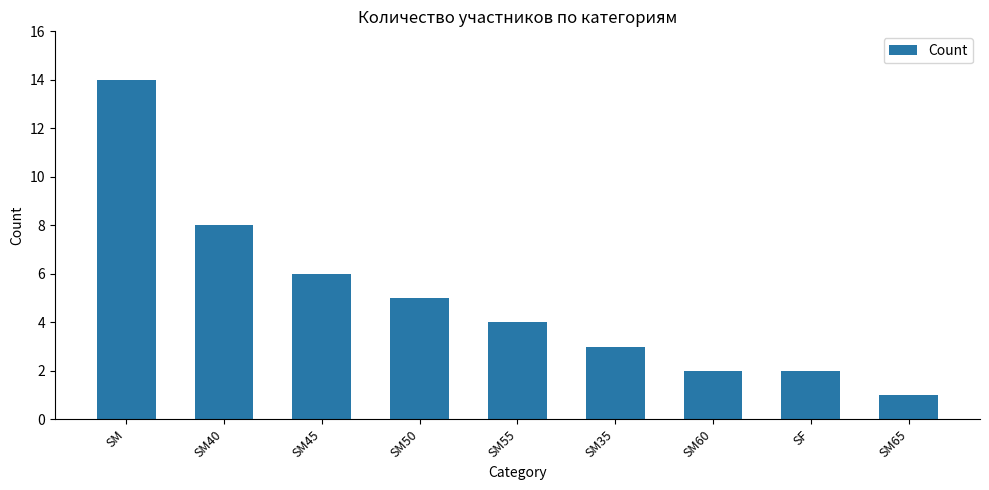

Is it true that the value at SM35 is 5?

False